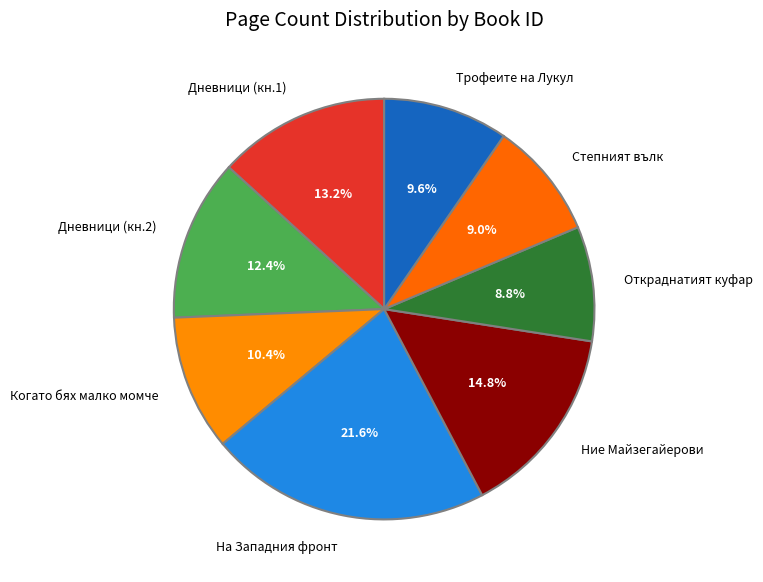

How much of the chart is everything except Ние Майзегайерови?

85.2%